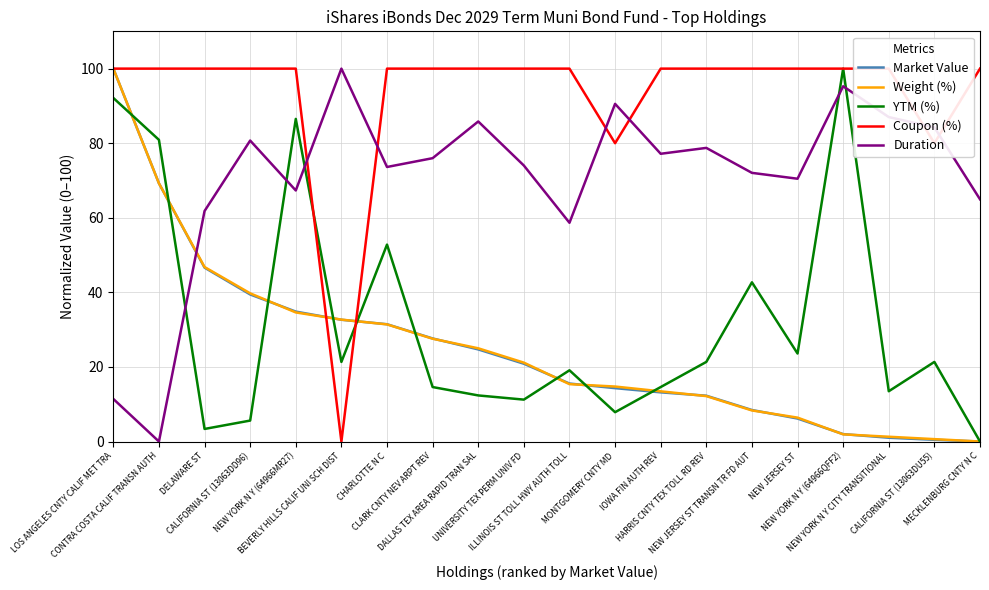

At which category does the chart reach its minimum across all series?

MECKLENBURG CNTY N C